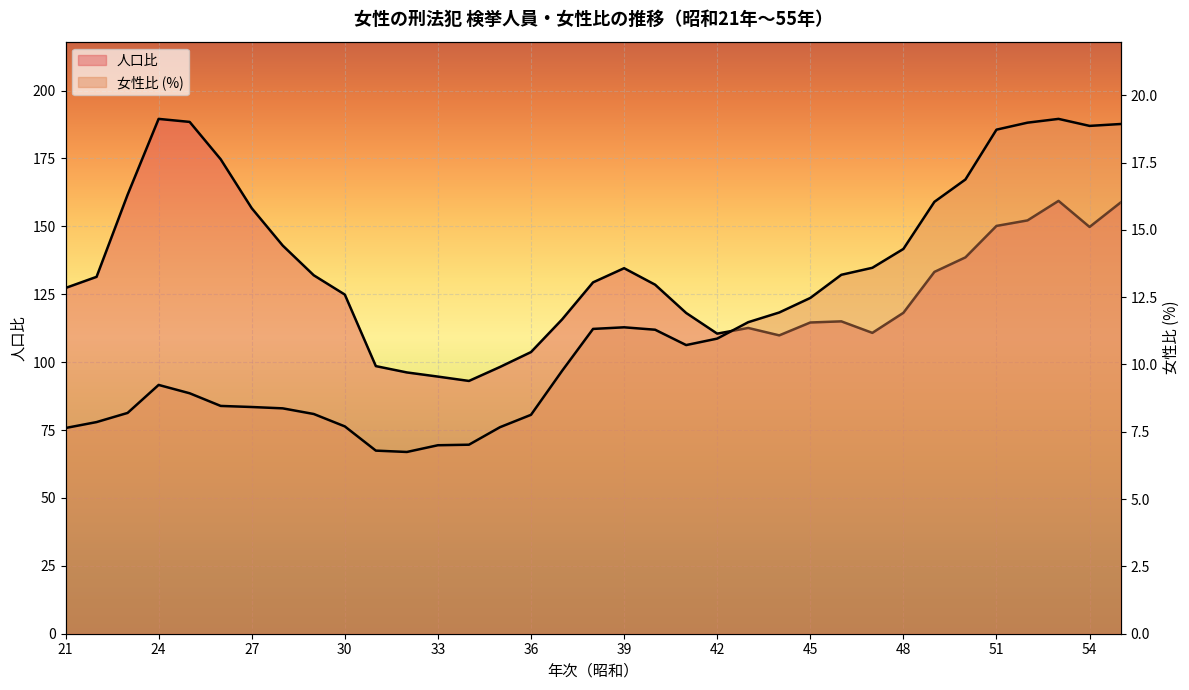

What is the sum of all 人口比 values?

4573.9